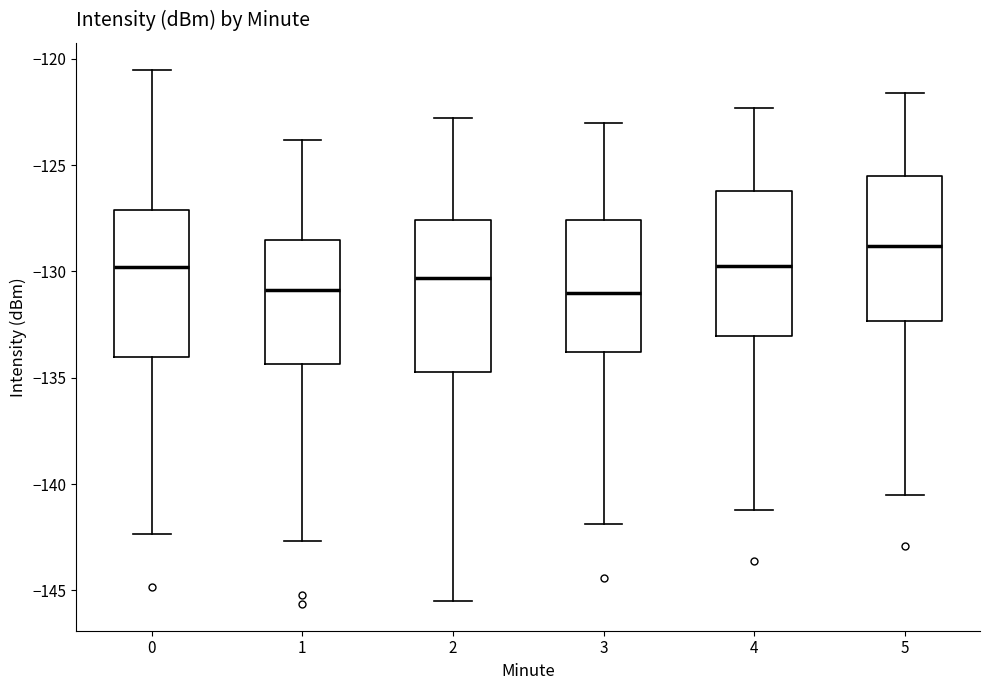

Reading left to right, transcribe this box plot: for each box, give where its median line is, the range the box spans, and where its two whiskers end, as read against the y-axis. The values are not printed on the chart, so give them approximately, as read against the axis.

0: median -130.0, box -134.0 to -127.0, whiskers -142.5 to -120.5
1: median -131.0, box -134.5 to -128.5, whiskers -142.5 to -124.0
2: median -130.5, box -134.5 to -127.5, whiskers -145.5 to -123.0
3: median -131.0, box -134.0 to -127.5, whiskers -142.0 to -123.0
4: median -129.5, box -133.0 to -126.0, whiskers -141.0 to -122.5
5: median -129.0, box -132.5 to -125.5, whiskers -140.5 to -121.5